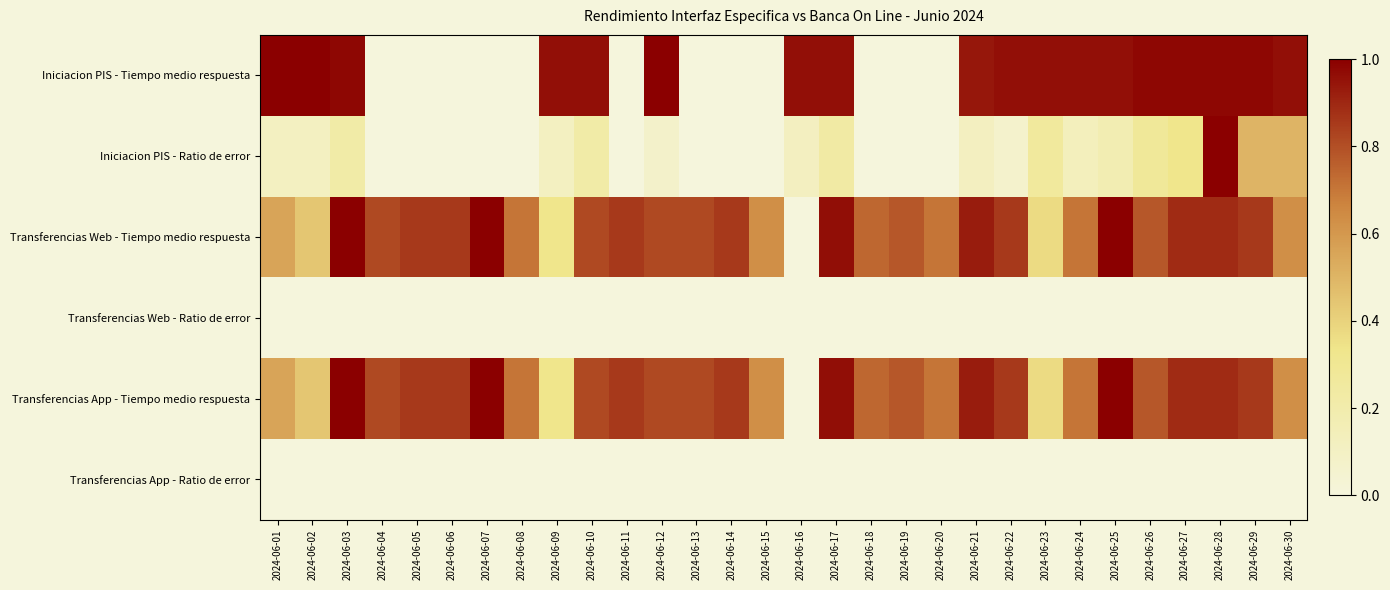

Reading left to right, what are all the values shown in this chart?

Iniciacion PIS - Tiempo medio respuesta: 2024-06-01=1.0	2024-06-02=1.0	2024-06-03=1.0	2024-06-04=0.0	2024-06-05=0.0	2024-06-06=0.0	2024-06-07=0.0	2024-06-08=0.0	2024-06-09=1.0	2024-06-10=1.0	2024-06-11=0.0	2024-06-12=1.0	2024-06-13=0.0	2024-06-14=0.0	2024-06-15=0.0	2024-06-16=1.0	2024-06-17=1.0	2024-06-18=0.0	2024-06-19=0.0	2024-06-20=0.0	2024-06-21=0.9	2024-06-22=1.0	2024-06-23=1.0	2024-06-24=1.0	2024-06-25=1.0	2024-06-26=1.0	2024-06-27=1.0	2024-06-28=1.0	2024-06-29=1.0	2024-06-30=1.0
Iniciacion PIS - Ratio de error: 2024-06-01=0.1	2024-06-02=0.1	2024-06-03=0.2	2024-06-04=0.0	2024-06-05=0.0	2024-06-06=0.0	2024-06-07=0.0	2024-06-08=0.0	2024-06-09=0.1	2024-06-10=0.2	2024-06-11=0.0	2024-06-12=0.1	2024-06-13=0.0	2024-06-14=0.0	2024-06-15=0.0	2024-06-16=0.1	2024-06-17=0.2	2024-06-18=0.0	2024-06-19=0.0	2024-06-20=0.0	2024-06-21=0.1	2024-06-22=0.1	2024-06-23=0.3	2024-06-24=0.1	2024-06-25=0.2	2024-06-26=0.3	2024-06-27=0.3	2024-06-28=1.0	2024-06-29=0.5	2024-06-30=0.5
Transferencias Web - Tiempo medio respuesta: 2024-06-01=0.6	2024-06-02=0.4	2024-06-03=1.0	2024-06-04=0.8	2024-06-05=0.9	2024-06-06=0.9	2024-06-07=1.0	2024-06-08=0.7	2024-06-09=0.3	2024-06-10=0.8	2024-06-11=0.9	2024-06-12=0.8	2024-06-13=0.8	2024-06-14=0.9	2024-06-15=0.6	2024-06-16=0.0	2024-06-17=1.0	2024-06-18=0.7	2024-06-19=0.8	2024-06-20=0.7	2024-06-21=0.9	2024-06-22=0.9	2024-06-23=0.4	2024-06-24=0.7	2024-06-25=1.0	2024-06-26=0.8	2024-06-27=0.9	2024-06-28=0.9	2024-06-29=0.9	2024-06-30=0.6
Transferencias Web - Ratio de error: 2024-06-01=0.0	2024-06-02=0.0	2024-06-03=0.0	2024-06-04=0.0	2024-06-05=0.0	2024-06-06=0.0	2024-06-07=0.0	2024-06-08=0.0	2024-06-09=0.0	2024-06-10=0.0	2024-06-11=0.0	2024-06-12=0.0	2024-06-13=0.0	2024-06-14=0.0	2024-06-15=0.0	2024-06-16=0.0	2024-06-17=0.0	2024-06-18=0.0	2024-06-19=0.0	2024-06-20=0.0	2024-06-21=0.0	2024-06-22=0.0	2024-06-23=0.0	2024-06-24=0.0	2024-06-25=0.0	2024-06-26=0.0	2024-06-27=0.0	2024-06-28=0.0	2024-06-29=0.0	2024-06-30=0.0
Transferencias App - Tiempo medio respuesta: 2024-06-01=0.6	2024-06-02=0.4	2024-06-03=1.0	2024-06-04=0.8	2024-06-05=0.9	2024-06-06=0.9	2024-06-07=1.0	2024-06-08=0.7	2024-06-09=0.3	2024-06-10=0.8	2024-06-11=0.9	2024-06-12=0.8	2024-06-13=0.8	2024-06-14=0.9	2024-06-15=0.6	2024-06-16=0.0	2024-06-17=1.0	2024-06-18=0.7	2024-06-19=0.8	2024-06-20=0.7	2024-06-21=0.9	2024-06-22=0.9	2024-06-23=0.4	2024-06-24=0.7	2024-06-25=1.0	2024-06-26=0.8	2024-06-27=0.9	2024-06-28=0.9	2024-06-29=0.9	2024-06-30=0.6
Transferencias App - Ratio de error: 2024-06-01=0.0	2024-06-02=0.0	2024-06-03=0.0	2024-06-04=0.0	2024-06-05=0.0	2024-06-06=0.0	2024-06-07=0.0	2024-06-08=0.0	2024-06-09=0.0	2024-06-10=0.0	2024-06-11=0.0	2024-06-12=0.0	2024-06-13=0.0	2024-06-14=0.0	2024-06-15=0.0	2024-06-16=0.0	2024-06-17=0.0	2024-06-18=0.0	2024-06-19=0.0	2024-06-20=0.0	2024-06-21=0.0	2024-06-22=0.0	2024-06-23=0.0	2024-06-24=0.0	2024-06-25=0.0	2024-06-26=0.0	2024-06-27=0.0	2024-06-28=0.0	2024-06-29=0.0	2024-06-30=0.0